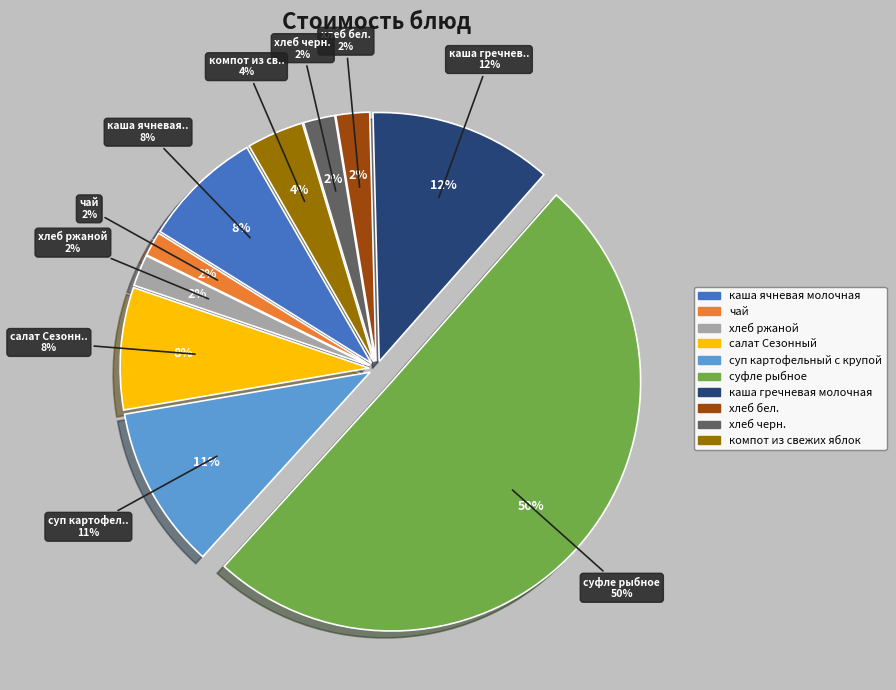

The суп картофельный с крупой slice represents 19% of the pie. True or false?

False